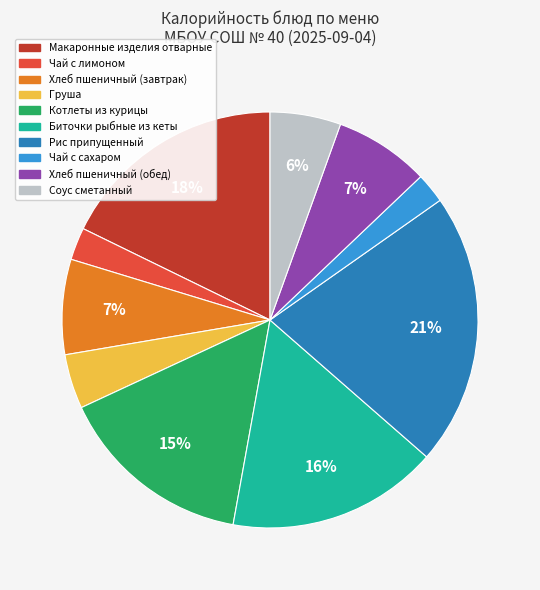

Do Соус сметанный and Биточки рыбные из кеты together represent more than half of the pie?

No